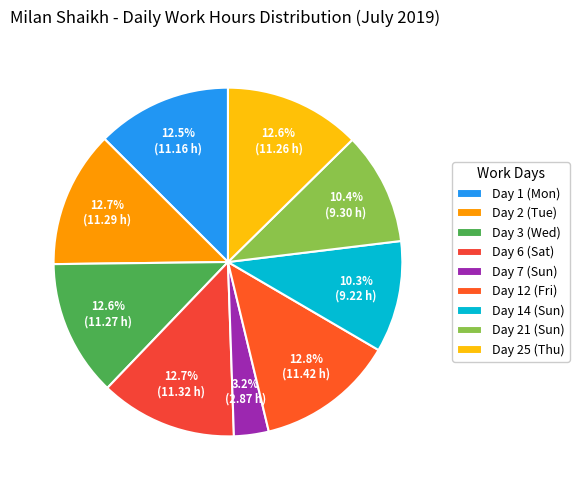

Rank the categories by value from highest to lowest.

Day 12 (Fri), Day 6 (Sat), Day 2 (Tue), Day 3 (Wed), Day 25 (Thu), Day 1 (Mon), Day 21 (Sun), Day 14 (Sun), Day 7 (Sun)